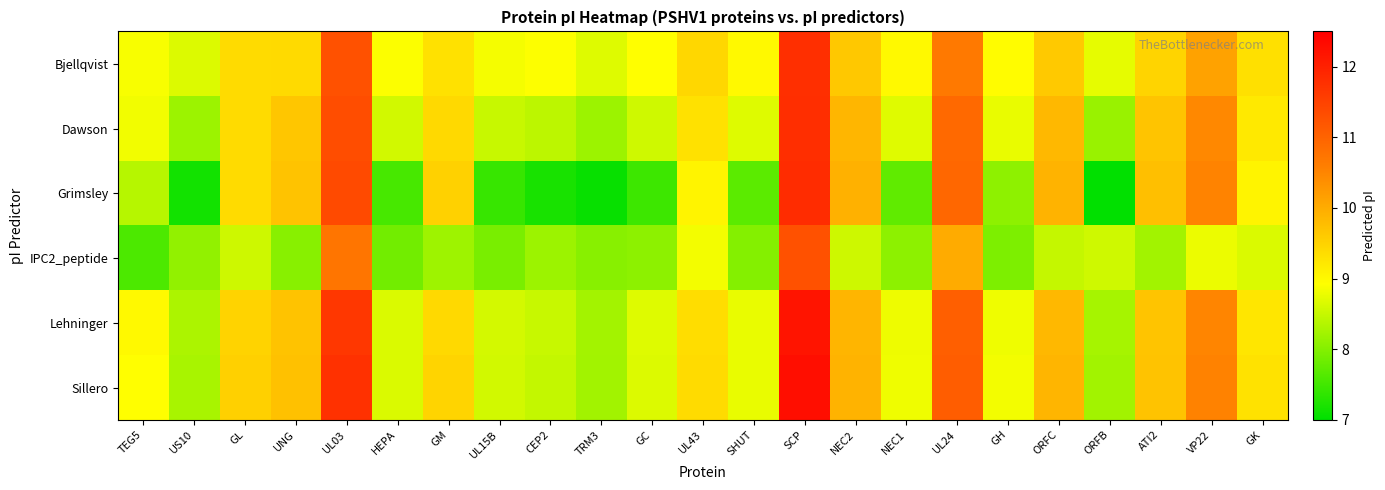

Which series has the largest total across all categories?

Sillero